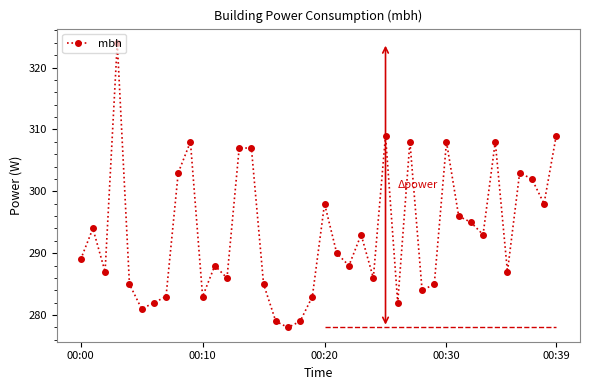

What is the lowest value of the mbh series?

278